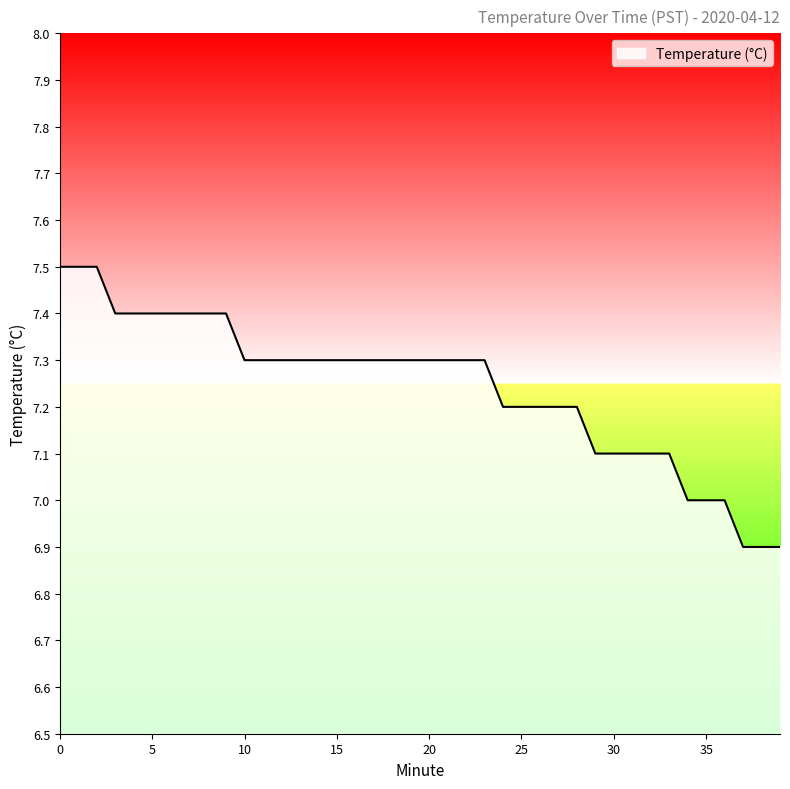

What is the smallest value displayed?

6.9